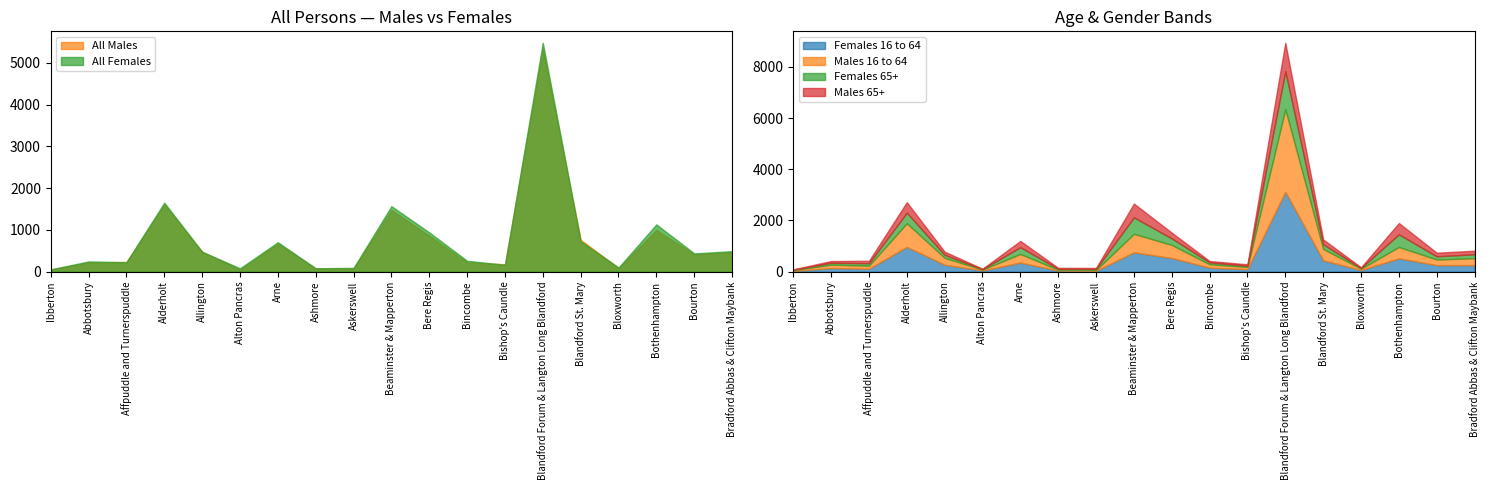

Count the number of categories in the chart.

19